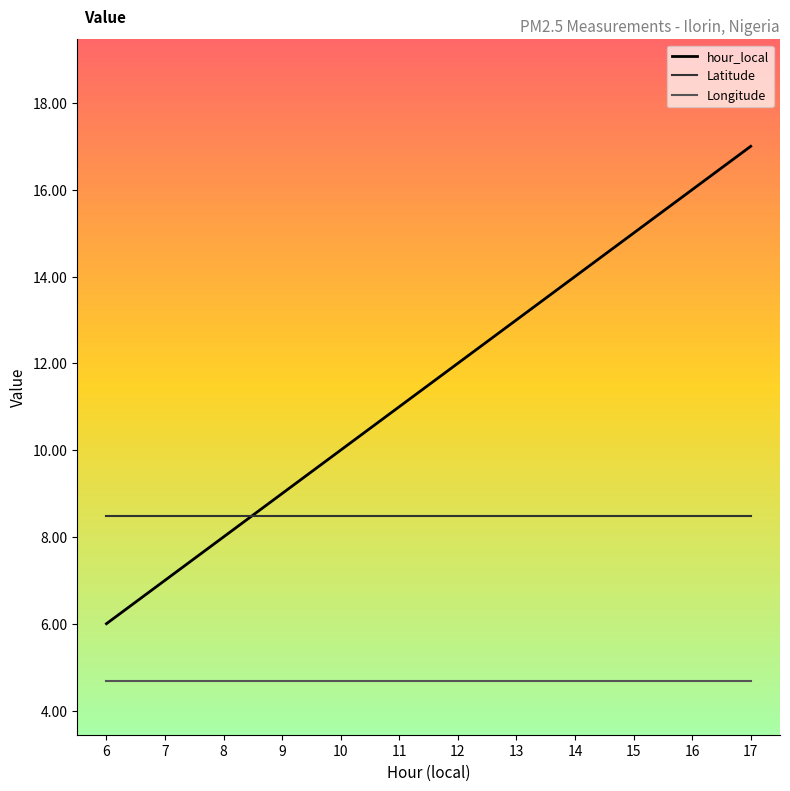

What is the spread (max minus min) of values at 12?

7.3